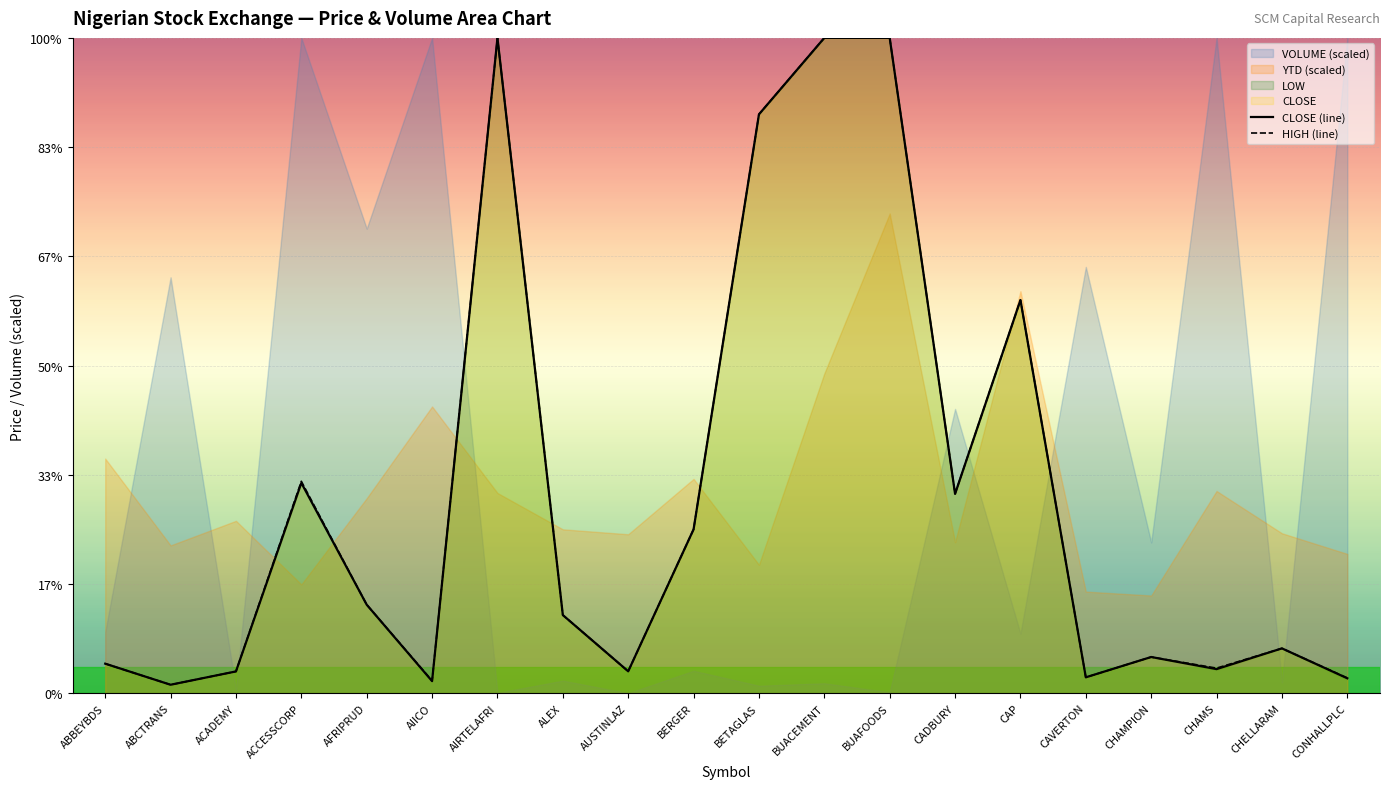

The value of CLOSE (line) at ABCTRANS is 1.2. True or false?

False